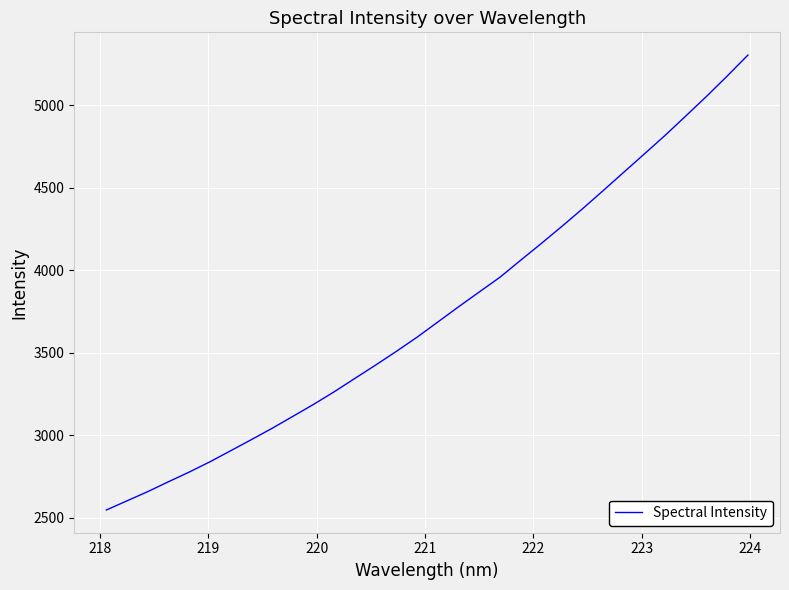

Reading left to right, transcribe all the data shown in this chart.

2546.2	2601.9	2657.6	2717.6	2776.2	2838.5	2905.4	2972.9	3041.5	3113.8	3186.5	3263.2	3344.4	3425.1	3508.1	3594.0	3685.8	3777.8	3867.7	3957.0	4060.1	4162.0	4266.0	4373.1	4483.4	4595.2	4706.8	4819.0	4936.7	5055.2	5178.6	5305.4